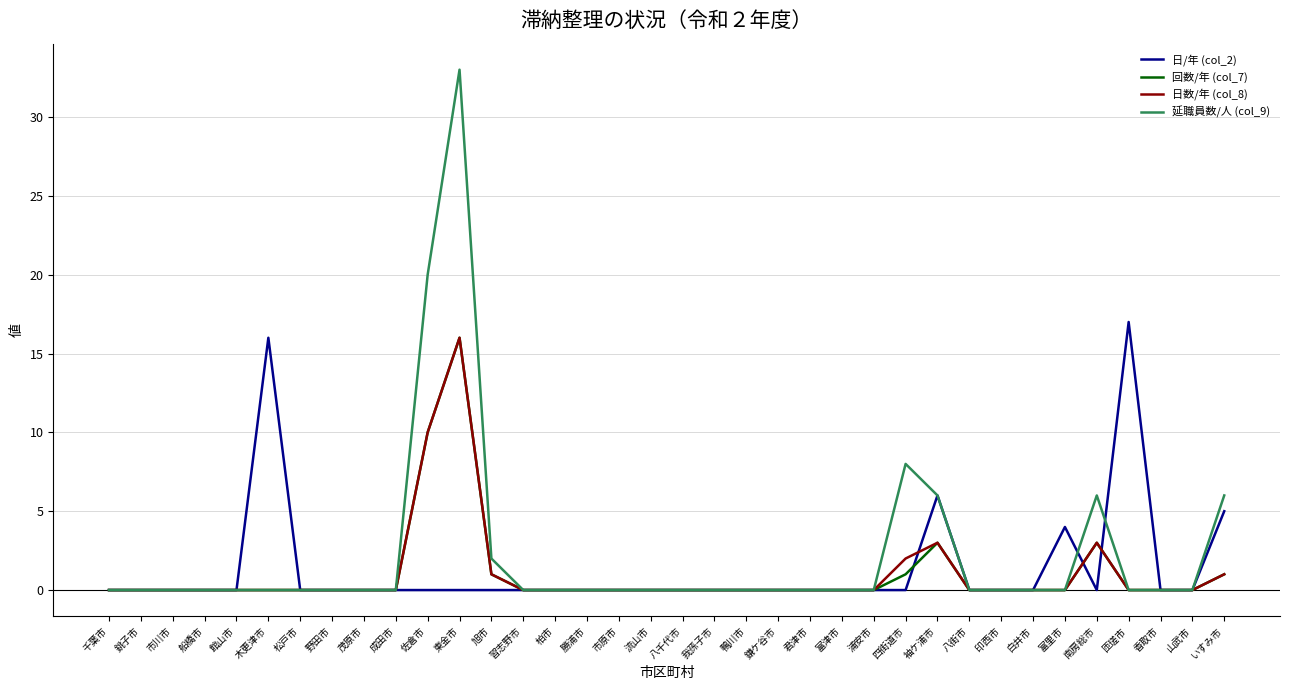

Reading left to right, what are all the values shown in this chart?

日/年 (col_2): 千葉市=0	銚子市=0	市川市=0	船橋市=0	館山市=0	木更津市=16	松戸市=0	野田市=0	茂原市=0	成田市=0	佐倉市=0	東金市=0	旭市=0	習志野市=0	柏市=0	勝浦市=0	市原市=0	流山市=0	八千代市=0	我孫子市=0	鴨川市=0	鎌ケ谷市=0	君津市=0	富津市=0	浦安市=0	四街道市=0	袖ケ浦市=6	八街市=0	印西市=0	白井市=0	富里市=4	南房総市=0	匝瑳市=17	香取市=0	山武市=0	いすみ市=5
回数/年 (col_7): 千葉市=0	銚子市=0	市川市=0	船橋市=0	館山市=0	木更津市=0	松戸市=0	野田市=0	茂原市=0	成田市=0	佐倉市=10	東金市=16	旭市=1	習志野市=0	柏市=0	勝浦市=0	市原市=0	流山市=0	八千代市=0	我孫子市=0	鴨川市=0	鎌ケ谷市=0	君津市=0	富津市=0	浦安市=0	四街道市=1	袖ケ浦市=3	八街市=0	印西市=0	白井市=0	富里市=0	南房総市=3	匝瑳市=0	香取市=0	山武市=0	いすみ市=1
日数/年 (col_8): 千葉市=0	銚子市=0	市川市=0	船橋市=0	館山市=0	木更津市=0	松戸市=0	野田市=0	茂原市=0	成田市=0	佐倉市=10	東金市=16	旭市=1	習志野市=0	柏市=0	勝浦市=0	市原市=0	流山市=0	八千代市=0	我孫子市=0	鴨川市=0	鎌ケ谷市=0	君津市=0	富津市=0	浦安市=0	四街道市=2	袖ケ浦市=3	八街市=0	印西市=0	白井市=0	富里市=0	南房総市=3	匝瑳市=0	香取市=0	山武市=0	いすみ市=1
延職員数/人 (col_9): 千葉市=0	銚子市=0	市川市=0	船橋市=0	館山市=0	木更津市=0	松戸市=0	野田市=0	茂原市=0	成田市=0	佐倉市=20	東金市=33	旭市=2	習志野市=0	柏市=0	勝浦市=0	市原市=0	流山市=0	八千代市=0	我孫子市=0	鴨川市=0	鎌ケ谷市=0	君津市=0	富津市=0	浦安市=0	四街道市=8	袖ケ浦市=6	八街市=0	印西市=0	白井市=0	富里市=0	南房総市=6	匝瑳市=0	香取市=0	山武市=0	いすみ市=6